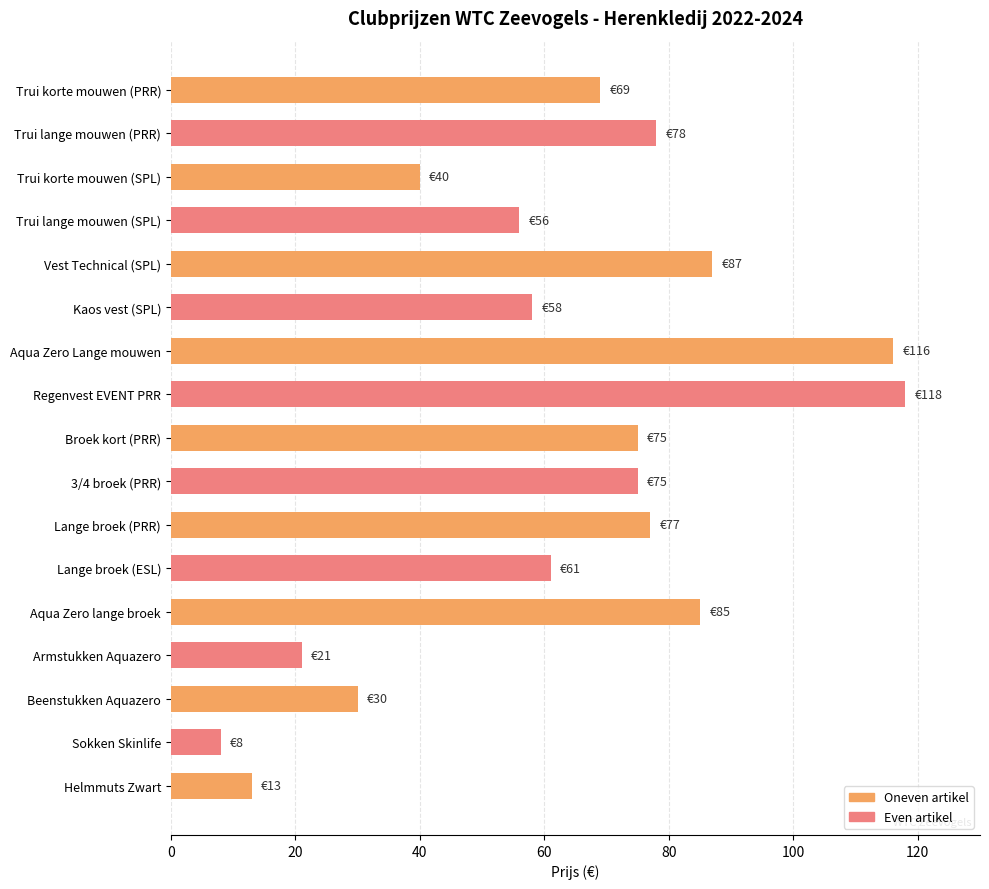

Which has a higher value, Trui lange mouwen (PRR) or Broek kort (PRR)?

Trui lange mouwen (PRR)